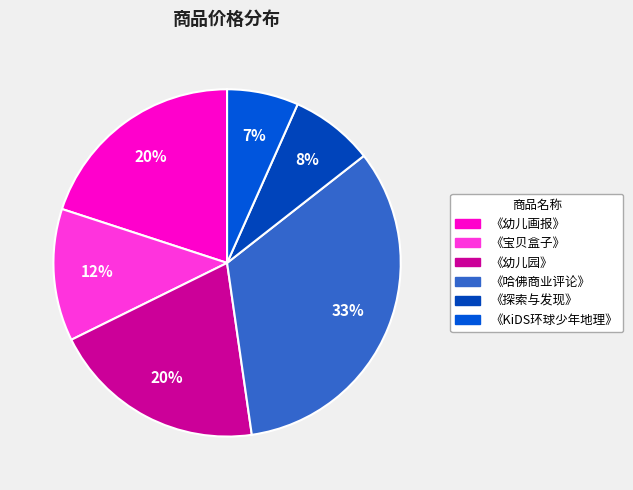

True or false: 《KiDS环球少年地理》 accounts for 14% of the total.

False